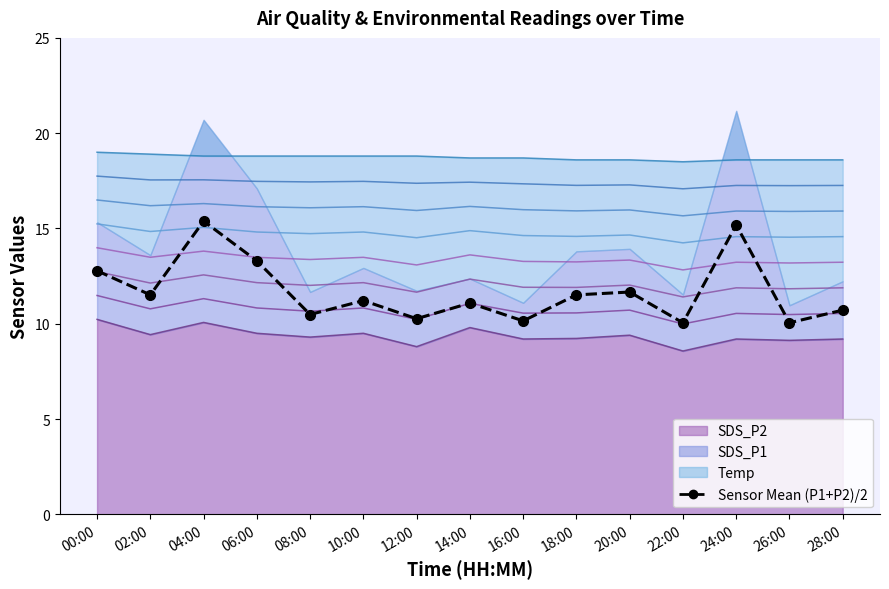

How many interior local valleys (lower than both neighbors) does the data have?

6